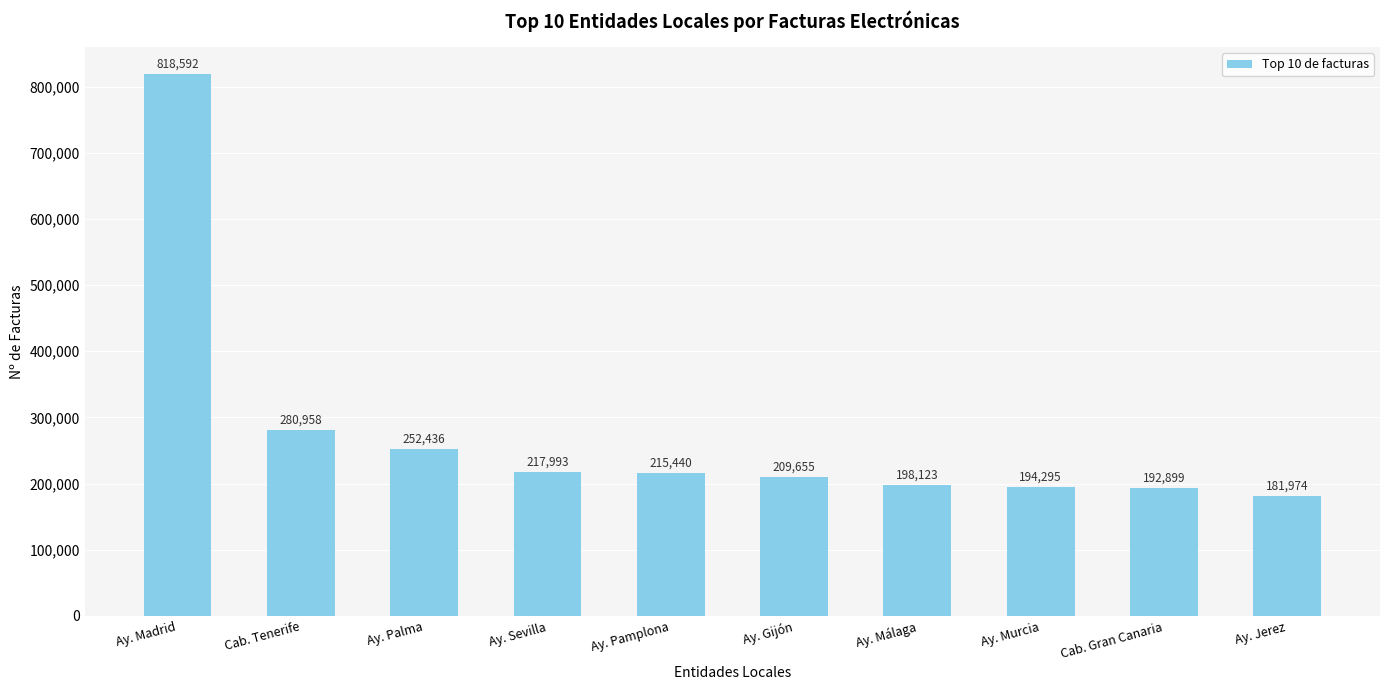

The value at Ay. Murcia is 194295. True or false?

True